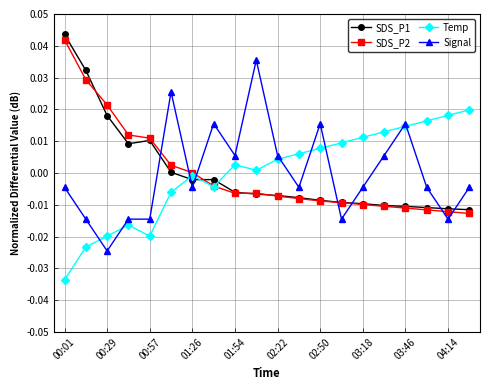

True or false: SDS_P2 and Signal intersect in this chart.

True